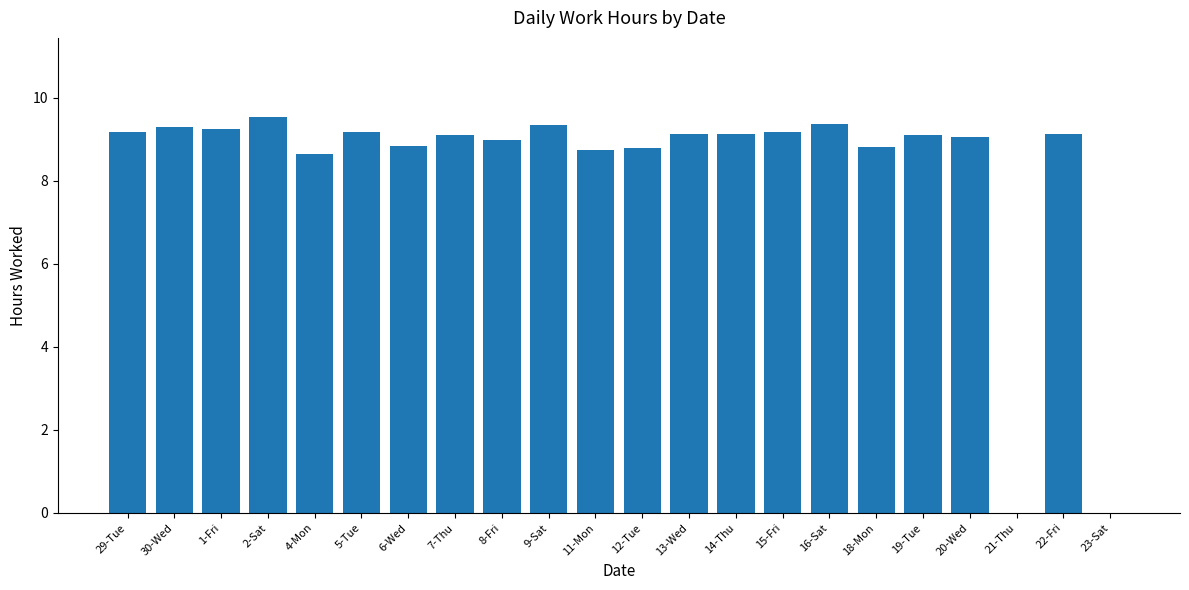

What is the ratio of the value at 29-Tue to the value at 12-Tue?

1.0